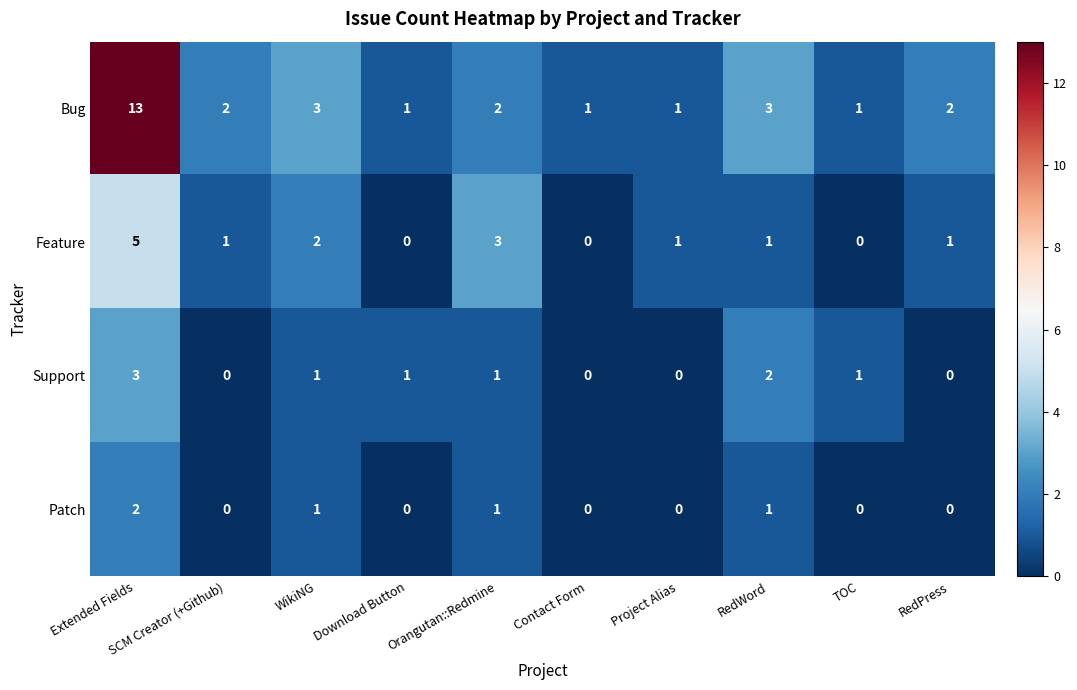

What is the total value across all series at Contact Form?

1